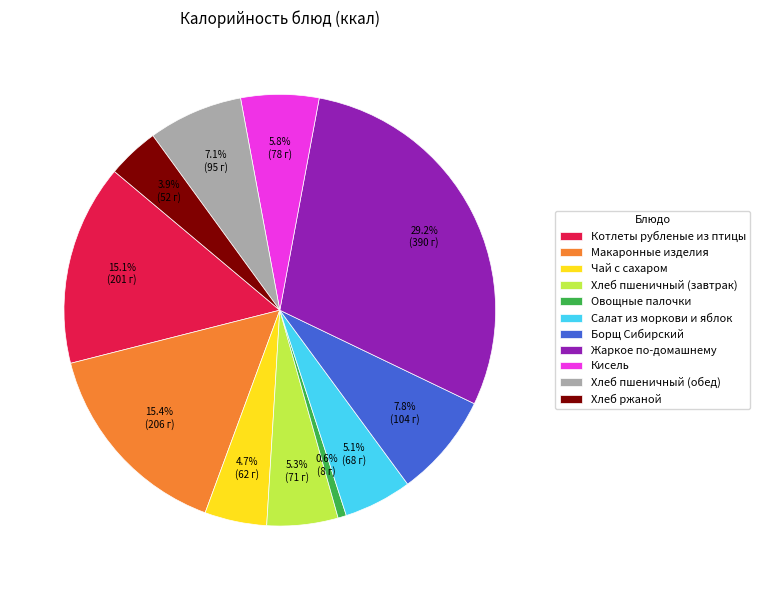

Is it true that Салат из моркови и яблок is 15% of the pie?

False